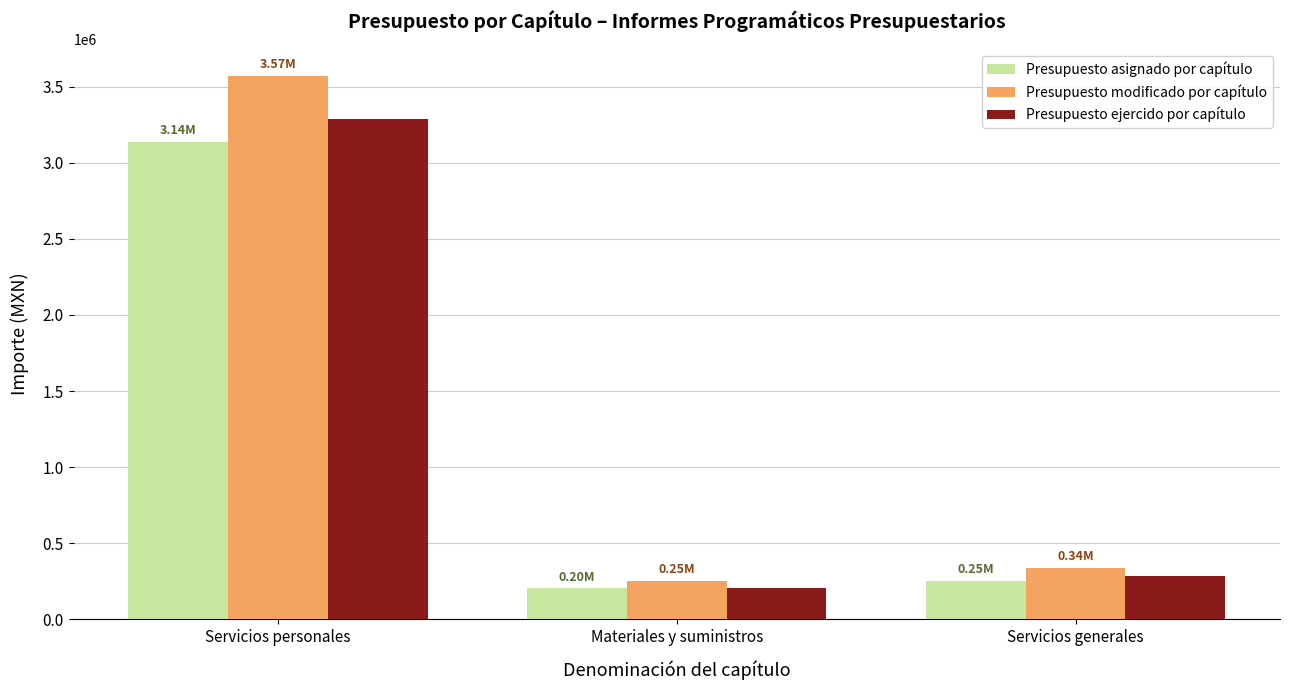

How many bars are there in total?

9